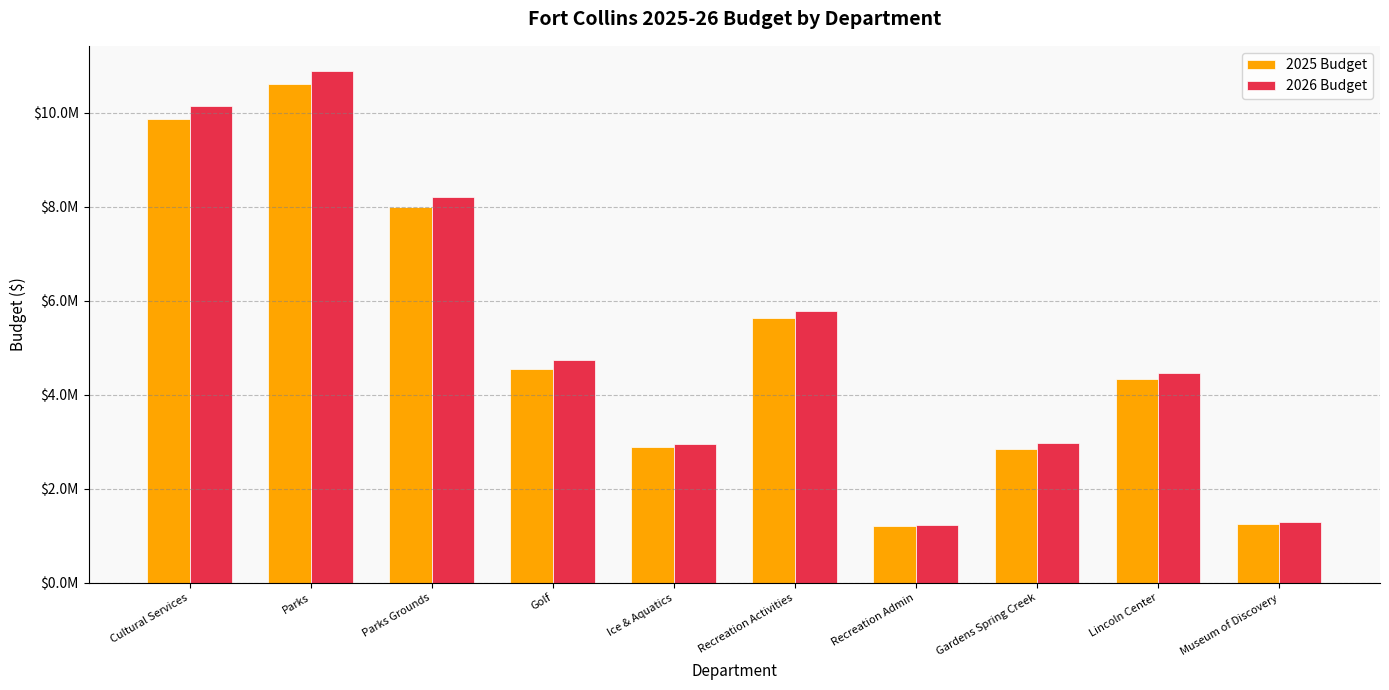

Does the chart contain any negative values?

No